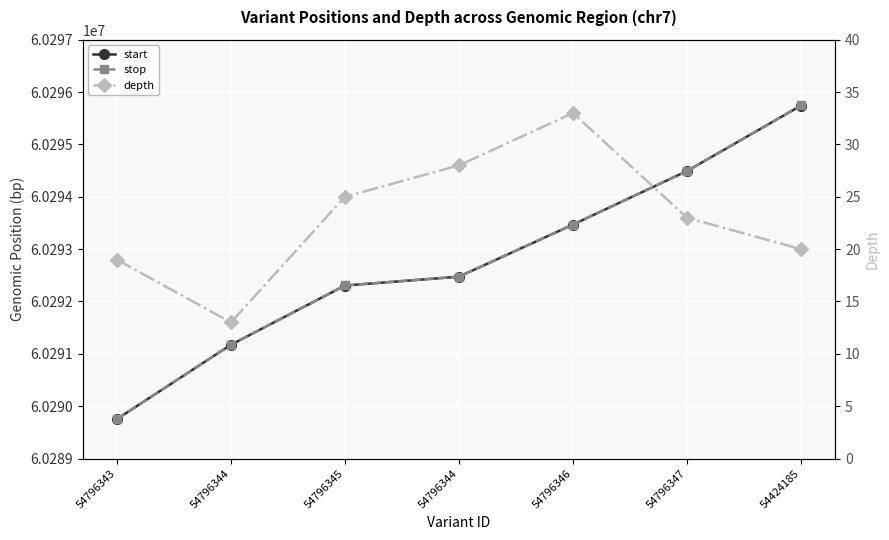

True or false: stop and depth cross at least once.

False